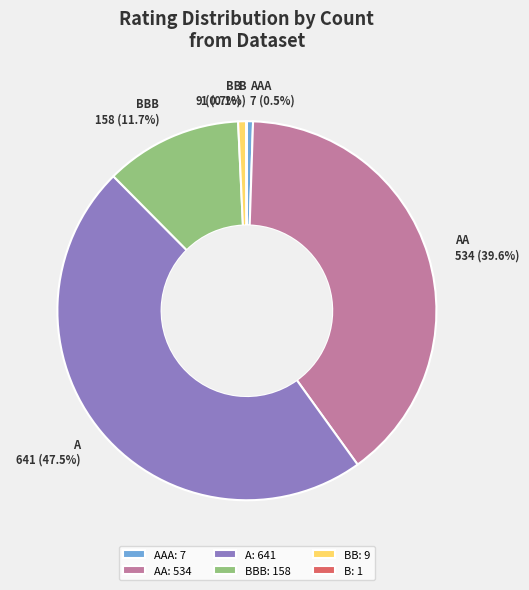

Do AA and AAA together represent more than half of the pie?

No